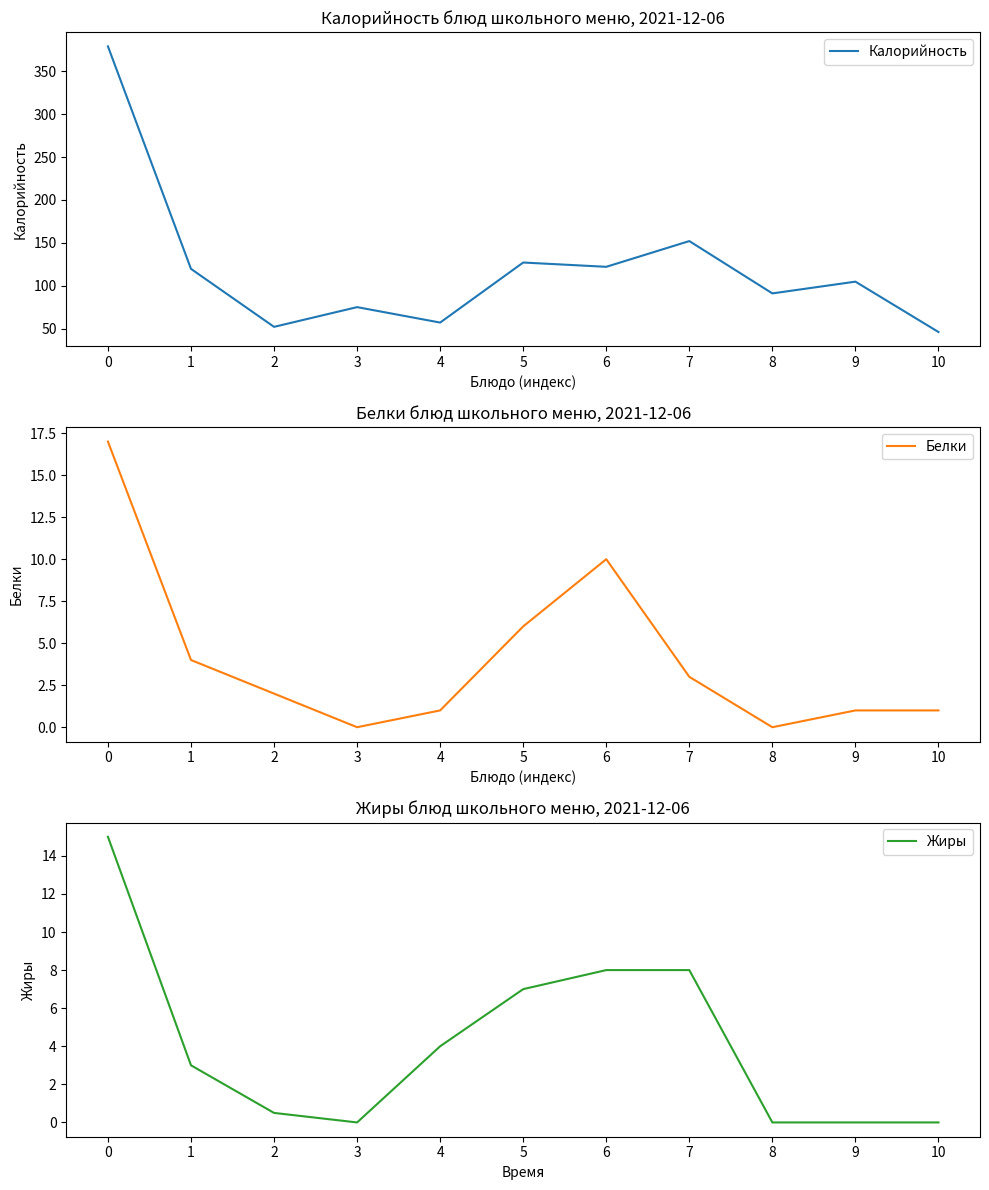

True or false: Жиры and Калорийность intersect in this chart.

False